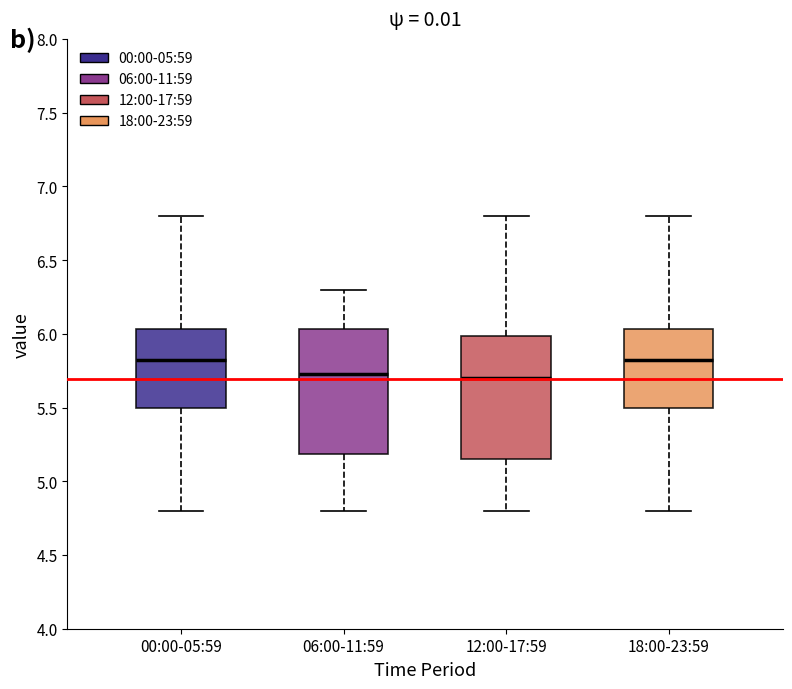

Reading left to right, read every box against the y-axis: the position of its median line, the range the box covers, and the ends of its whiskers. The values are not printed on the chart, so give them approximately, as read against the axis.

00:00-05:59: median 5.80, box 5.50 to 6.05, whiskers 4.80 to 6.80
06:00-11:59: median 5.75, box 5.20 to 6.05, whiskers 4.80 to 6.30
12:00-17:59: median 5.70, box 5.15 to 6.00, whiskers 4.80 to 6.80
18:00-23:59: median 5.80, box 5.50 to 6.05, whiskers 4.80 to 6.80